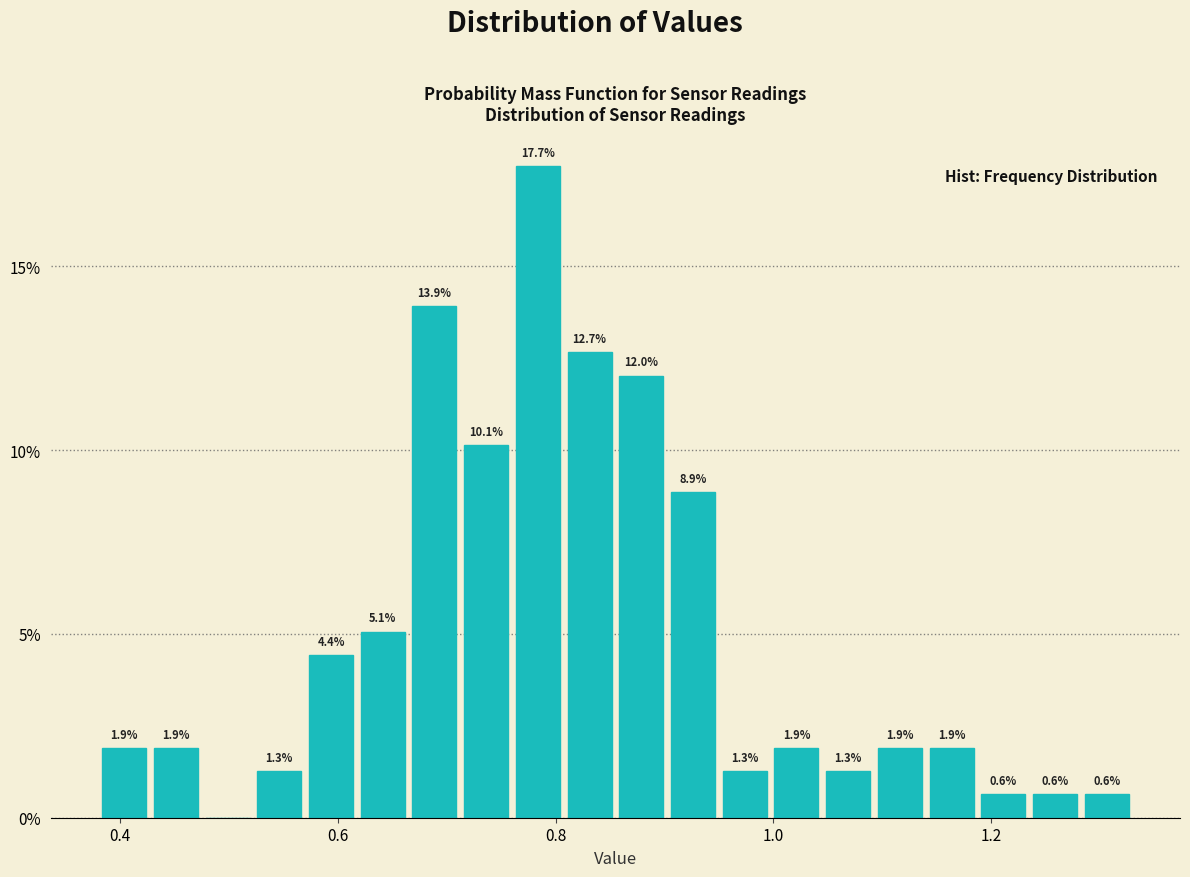

Read against the x-axis, roughly where is the centre of the tallest bar?

0.78